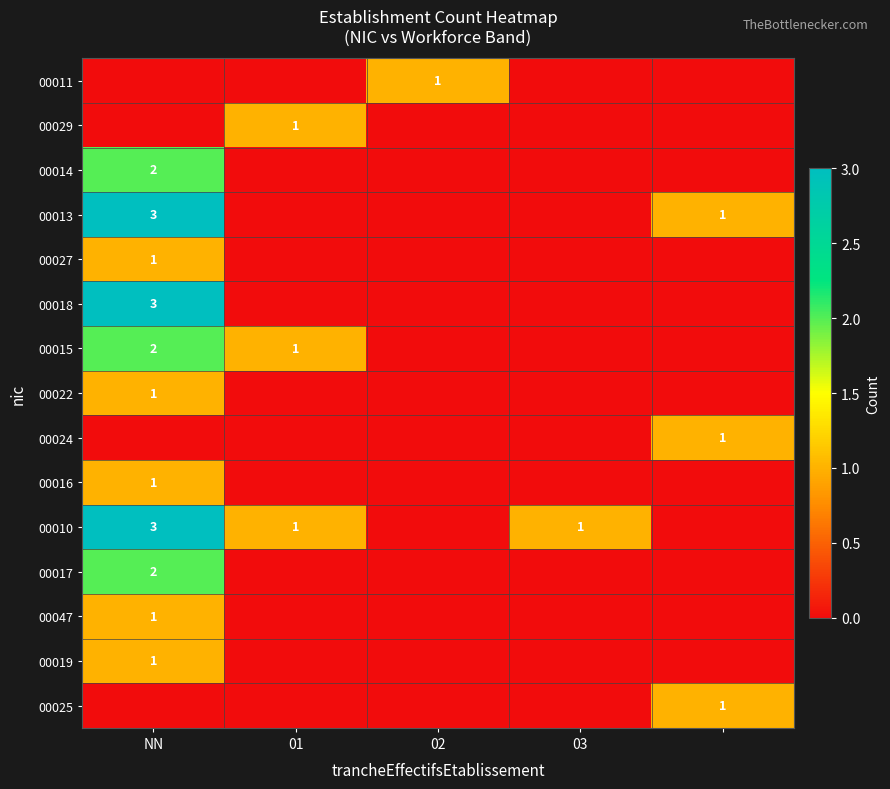

True or false: 00011 has a value of 2 at 02.

False